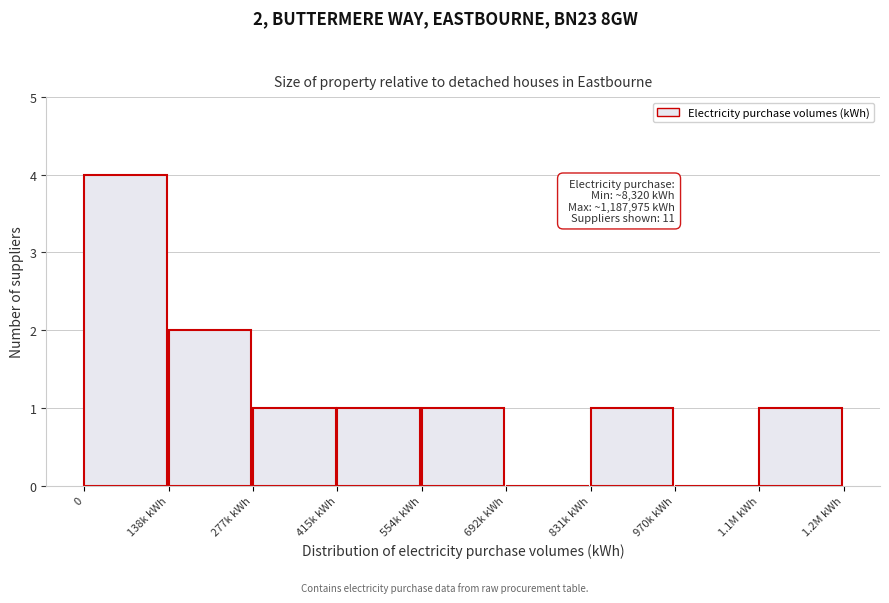

Reading left to right, extract all data points from this chart.

0=4	138k kWh=2	277k kWh=1	415k kWh=1	554k kWh=1	692k kWh=0	831k kWh=1	970k kWh=0	1.1M kWh=1